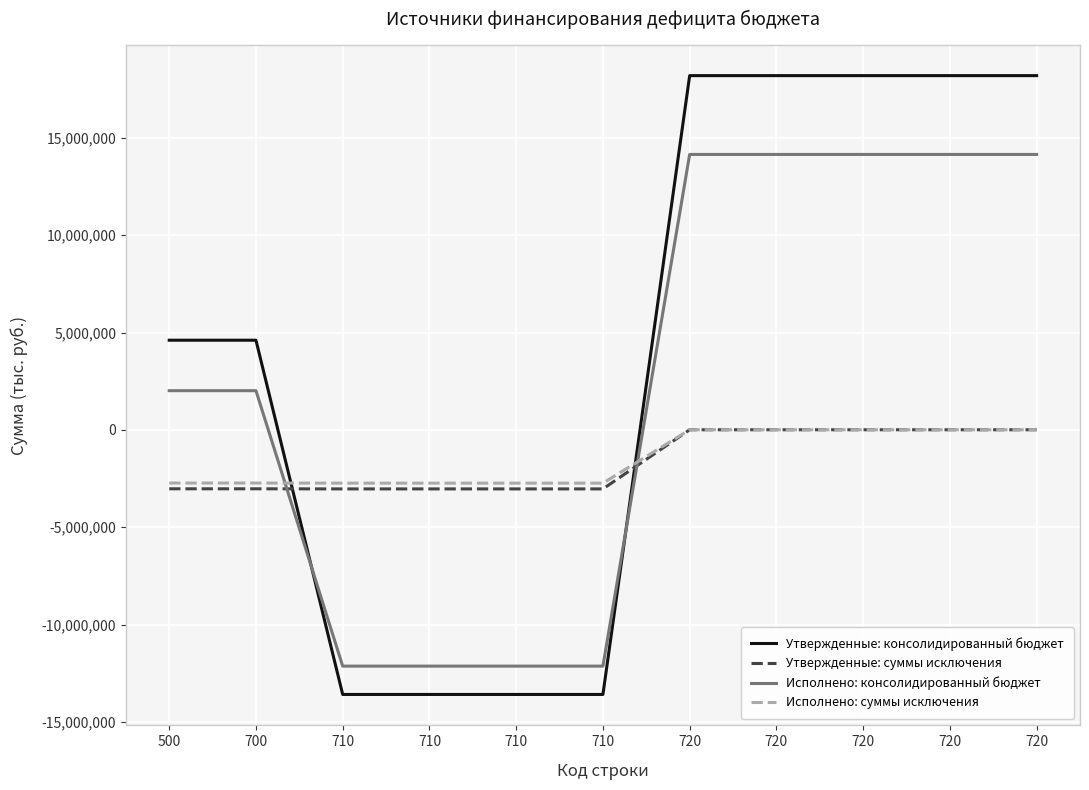

What are all the series names shown in the legend?

Утвержденные: консолидированный бюджет, Утвержденные: суммы исключения, Исполнено: консолидированный бюджет, Исполнено: суммы исключения